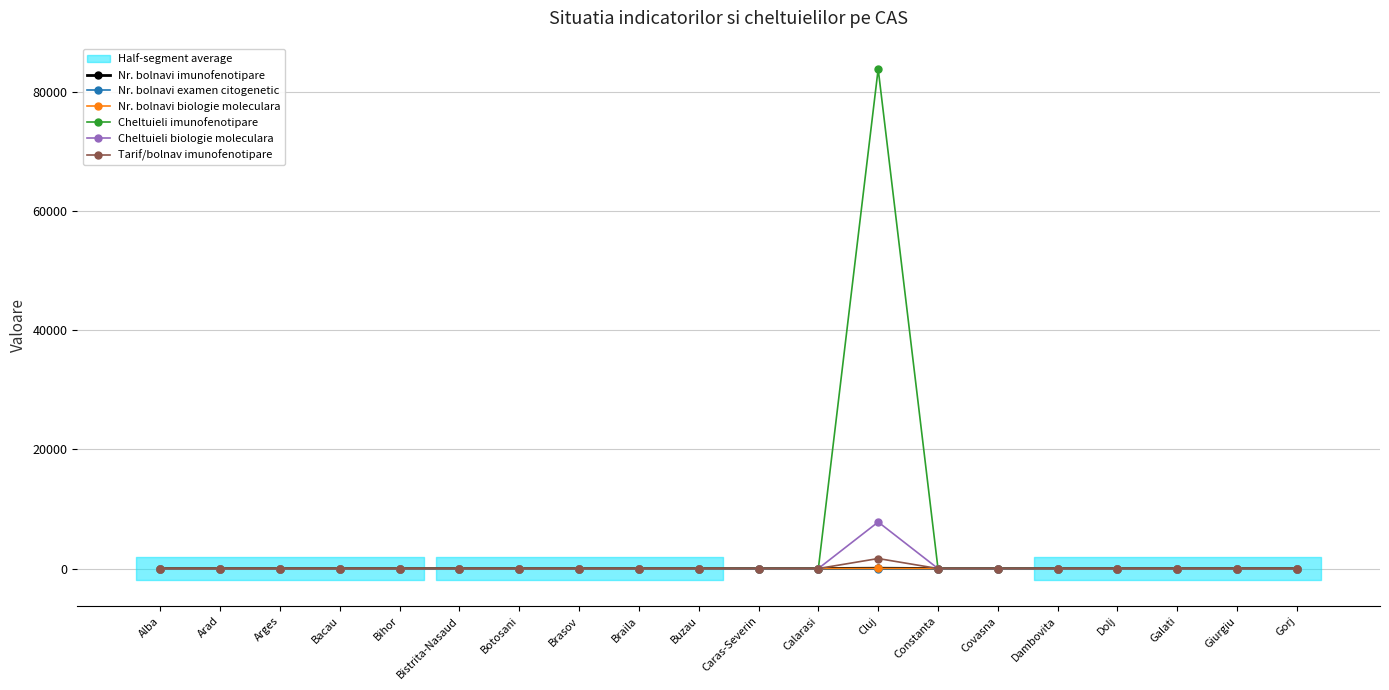

In Cheltuieli biologie moleculara, how many points are higher than both neighbors (excluding endpoints)?

1